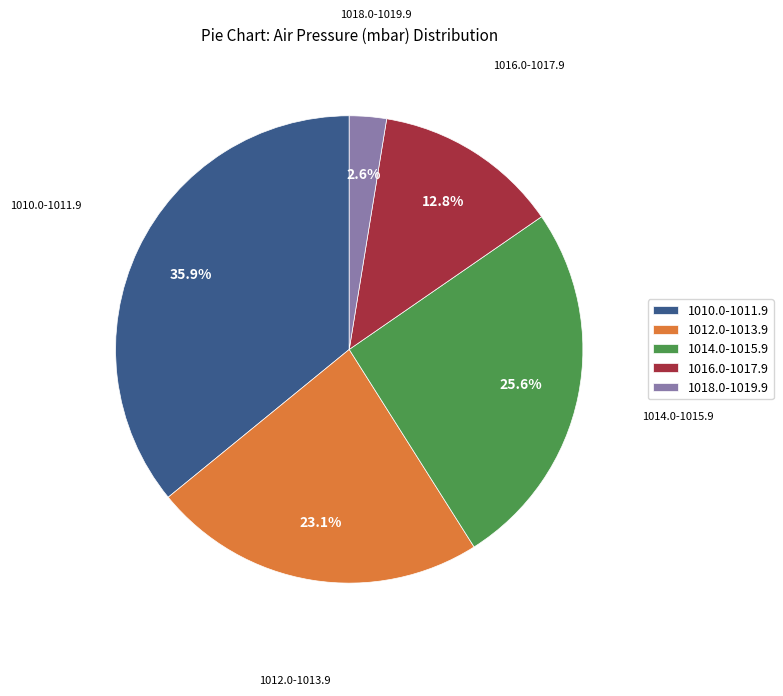

What is the smallest slice in the pie chart?

1018.0-1019.9